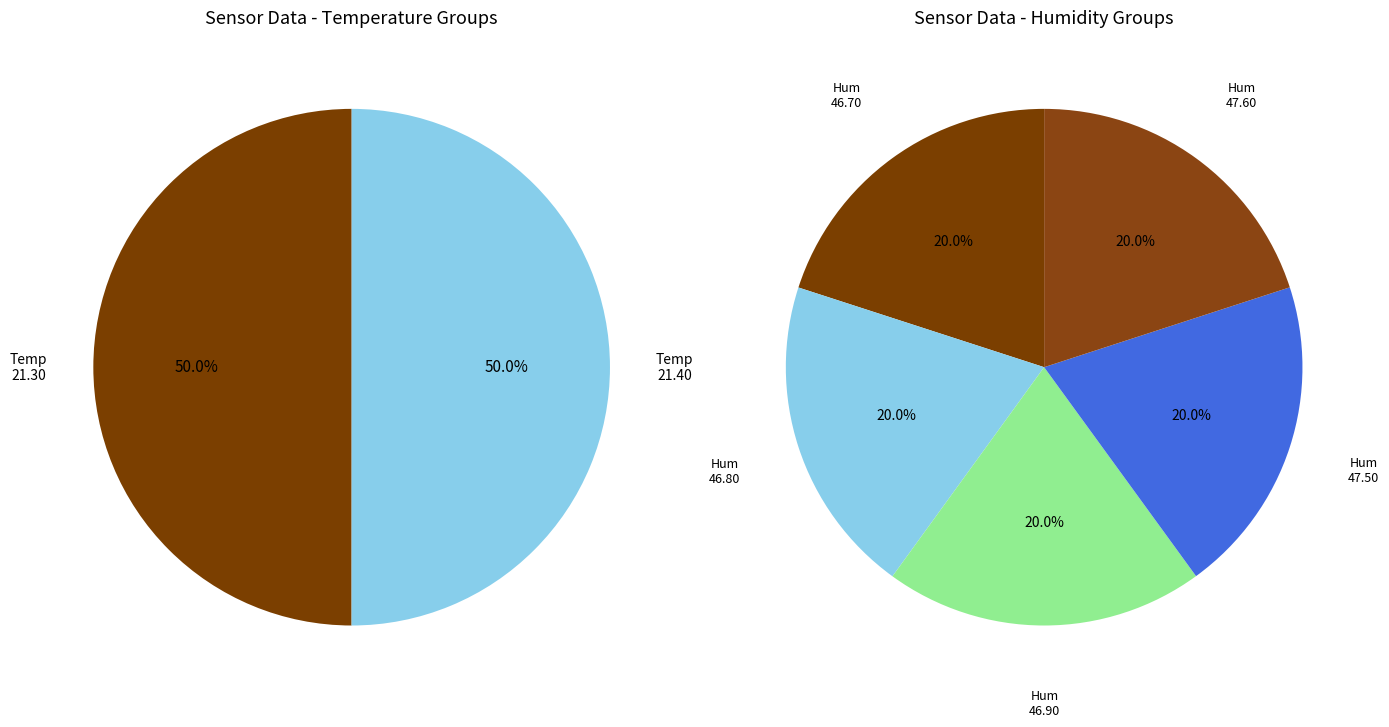

Is there a majority slice in this chart?

No